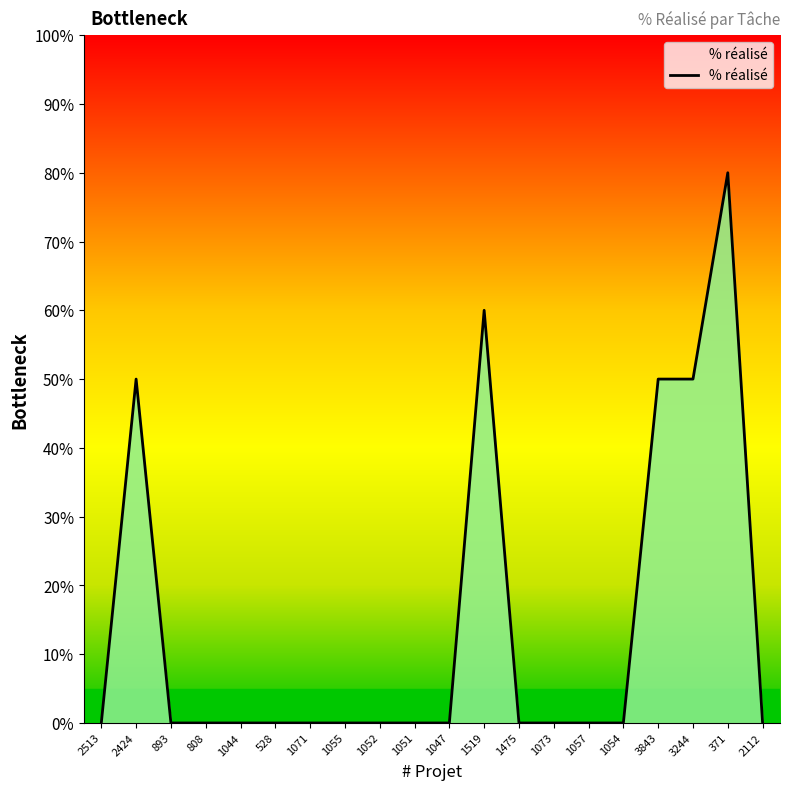

What is the difference between the second highest and second lowest values?

60